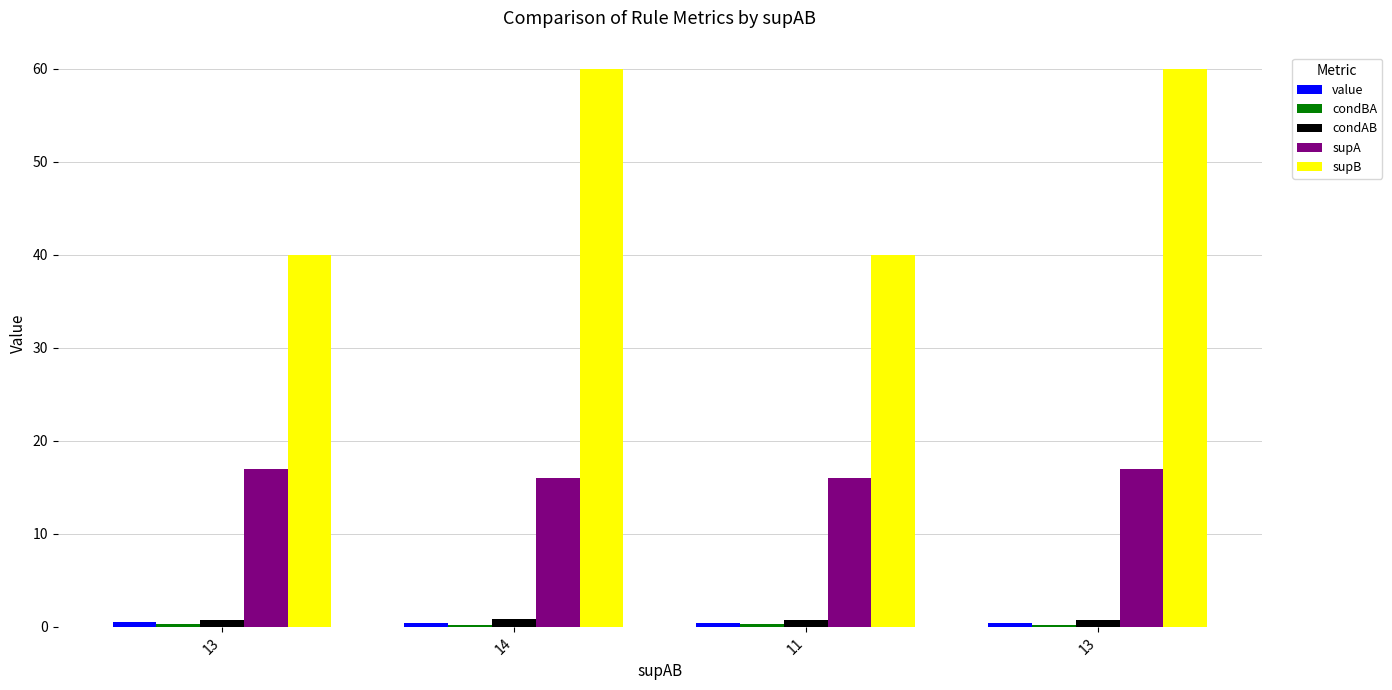

What is the spread (max minus min) of values at 14?

59.8